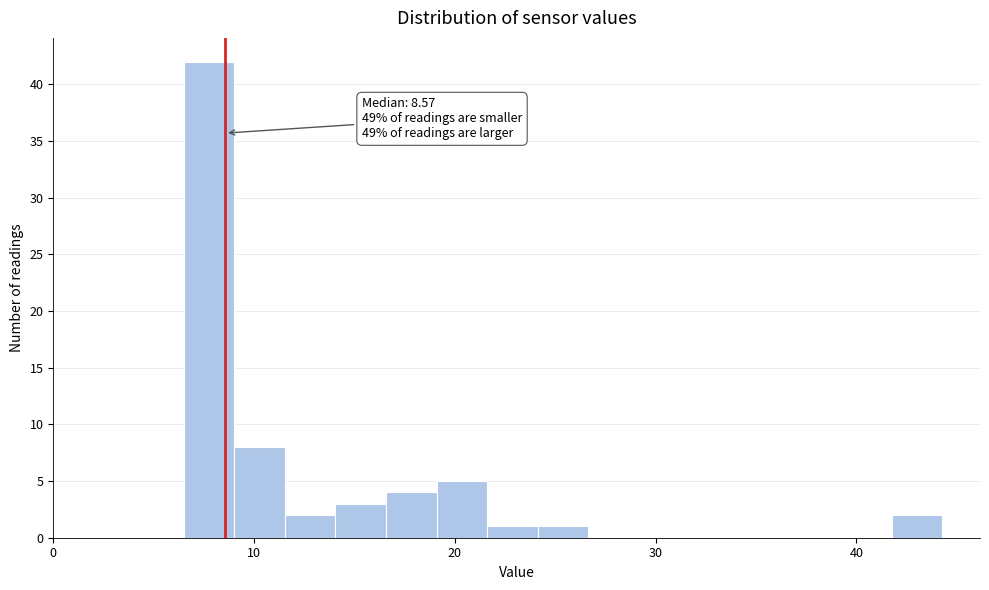

Around what value on the x-axis is the tallest bar? Give the approximate position of its centre, as read against the axis.

8